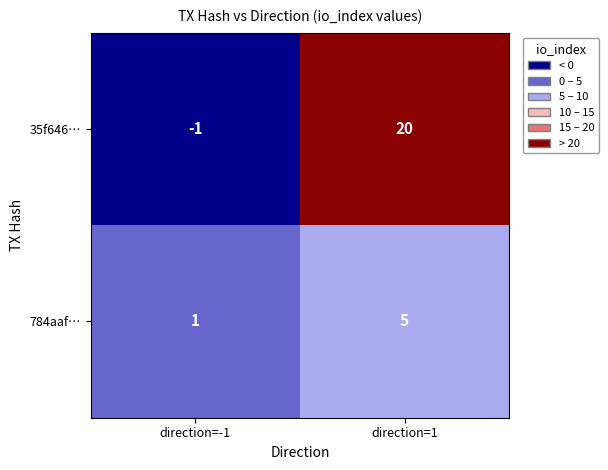

What is the spread (max minus min) of values at direction=1?

15